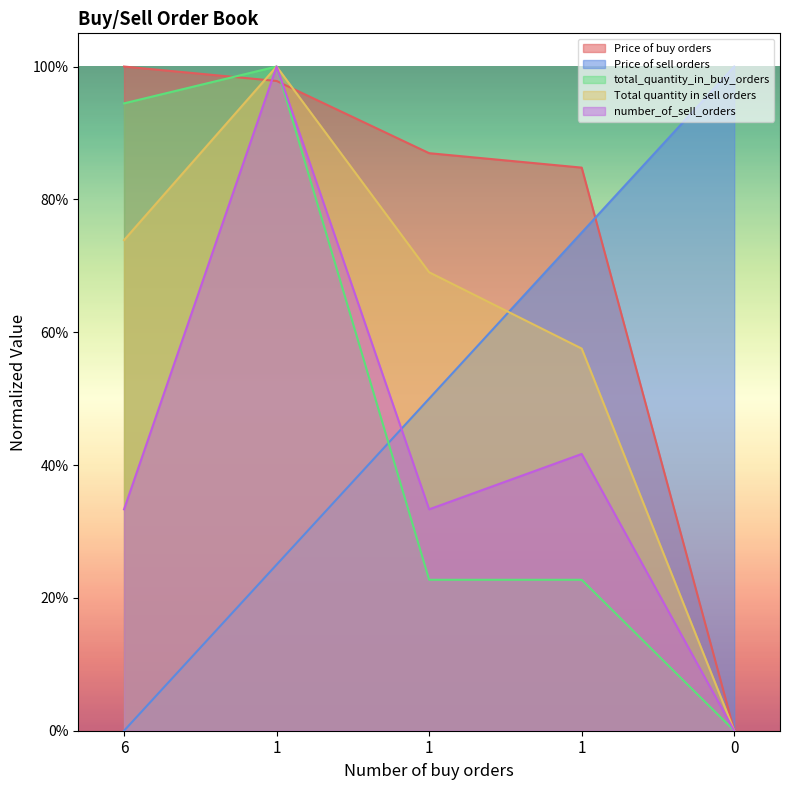

Does the chart display data point markers on the line(s)?

No